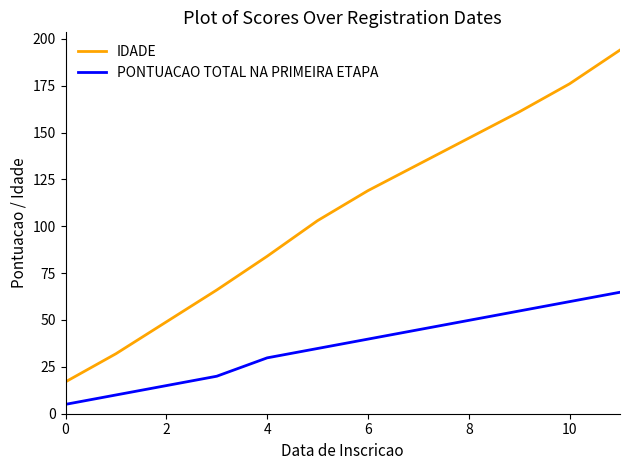

Rank the series by their maximum value, from lowest to highest.

PONTUACAO TOTAL NA PRIMEIRA ETAPA, IDADE